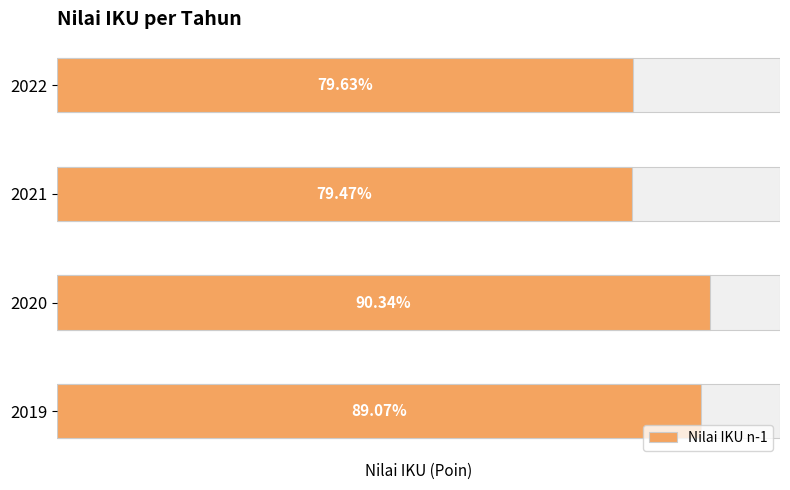

How many data points are above 89?

2